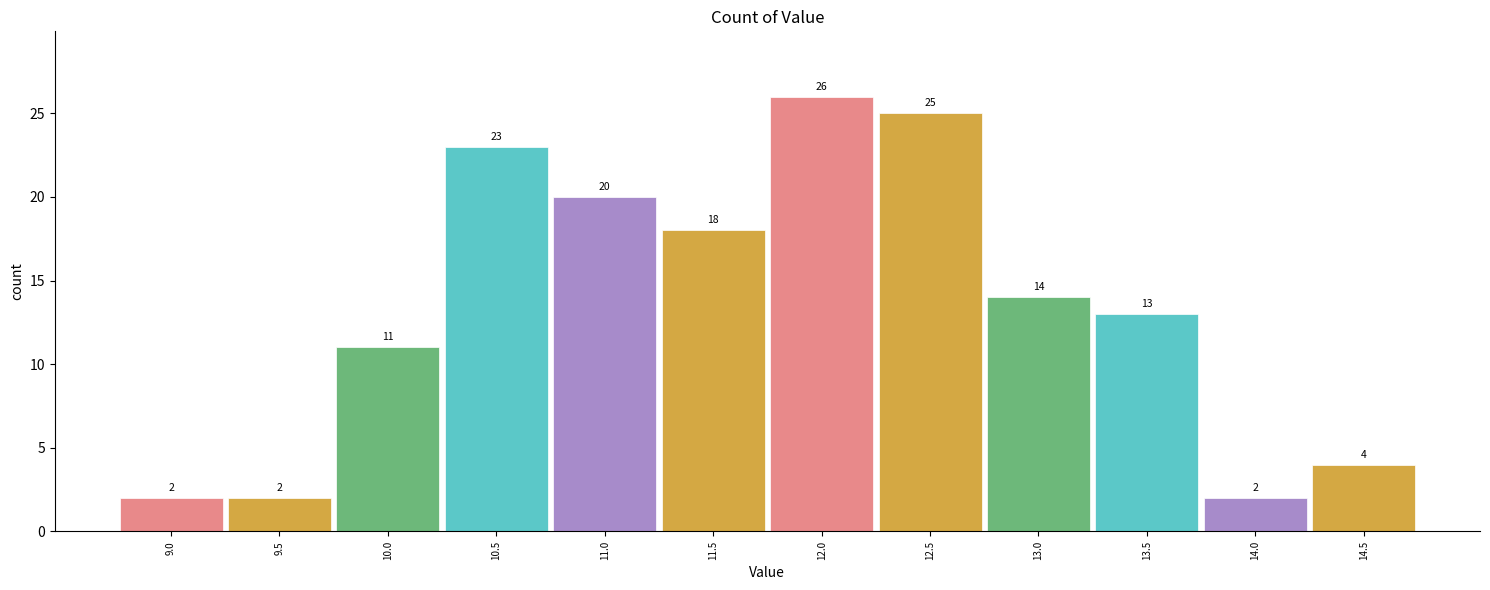

Reading left to right, what are all the values shown in this chart?

2	2	11	23	20	18	26	25	14	13	2	4